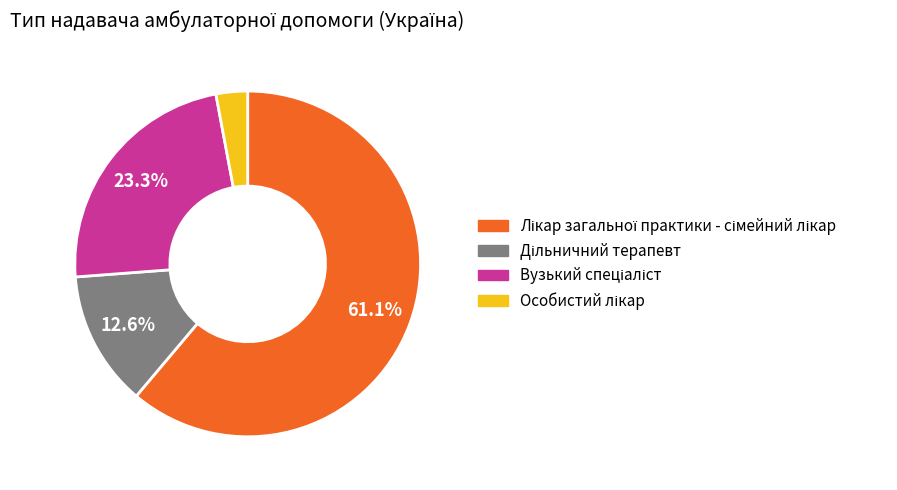

Is there a majority slice in this chart?

Yes